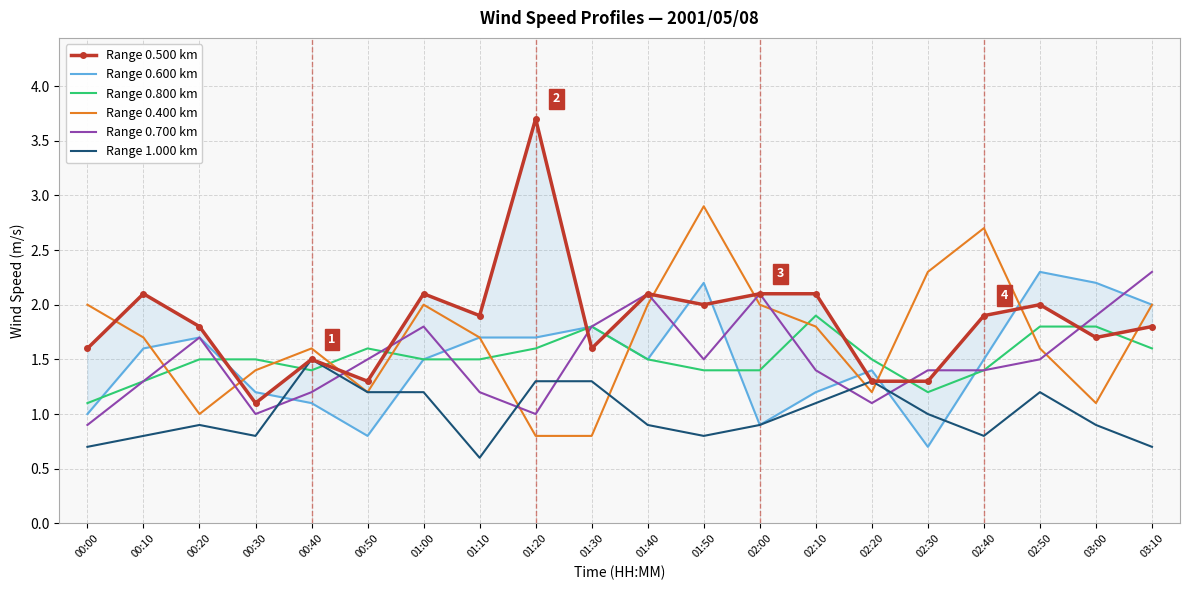

Reading right to left, transcribe all the data shown in this chart.

Range 0.500 km: 1.8	1.7	2.0	1.9	1.3	1.3	2.1	2.1	2.0	2.1	1.6	3.7	1.9	2.1	1.3	1.5	1.1	1.8	2.1	1.6
Range 0.600 km: 2.0	2.2	2.3	1.5	0.7	1.4	1.2	0.9	2.2	1.5	1.8	1.7	1.7	1.5	0.8	1.1	1.2	1.7	1.6	1.0
Range 0.800 km: 1.6	1.8	1.8	1.4	1.2	1.5	1.9	1.4	1.4	1.5	1.8	1.6	1.5	1.5	1.6	1.4	1.5	1.5	1.3	1.1
Range 0.400 km: 2.0	1.1	1.6	2.7	2.3	1.2	1.8	2.0	2.9	2.0	0.8	0.8	1.7	2.0	1.2	1.6	1.4	1.0	1.7	2.0
Range 0.700 km: 2.3	1.9	1.5	1.4	1.4	1.1	1.4	2.1	1.5	2.1	1.8	1.0	1.2	1.8	1.5	1.2	1.0	1.7	1.3	0.9
Range 1.000 km: 0.7	0.9	1.2	0.8	1.0	1.3	1.1	0.9	0.8	0.9	1.3	1.3	0.6	1.2	1.2	1.5	0.8	0.9	0.8	0.7